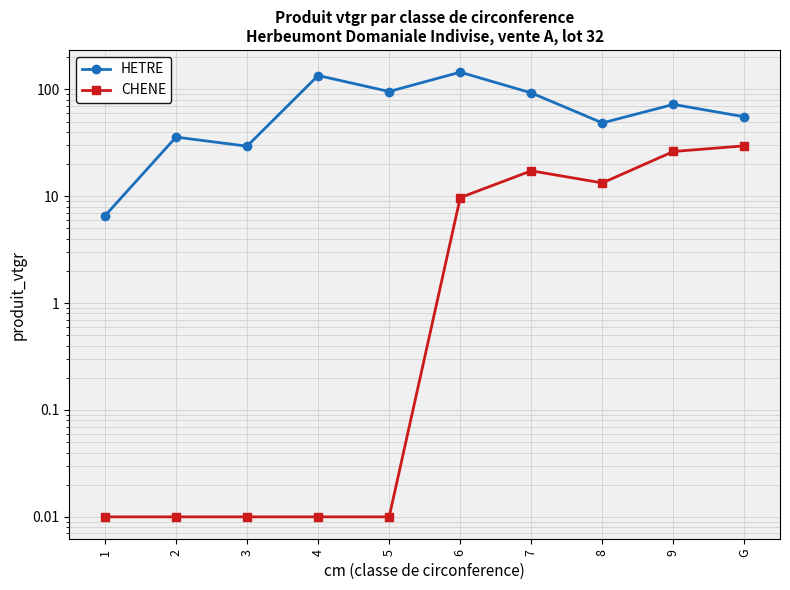

True or false: HETRE has a value of 55.4 at G.

True